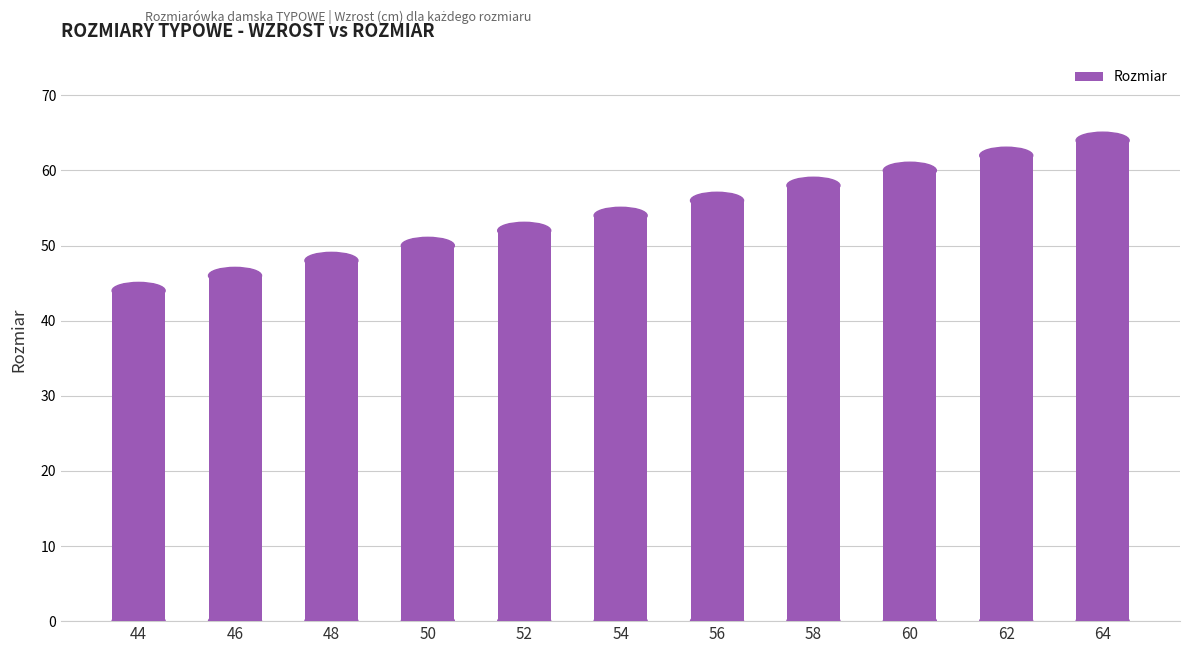

What is the change in value from 46 to 50?

+4